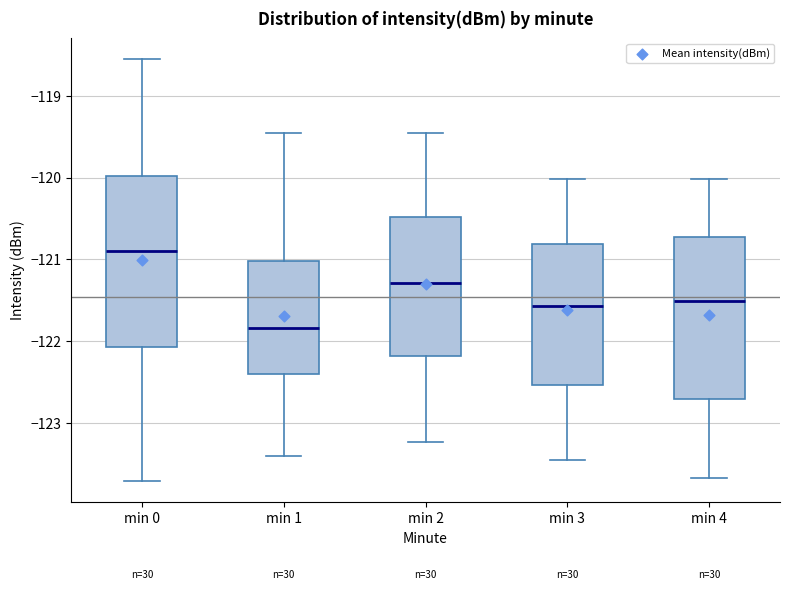

Where does the lower whisker of the box for min 2 end on the y-axis? The values are not printed on the chart, so give them approximately, as read against the axis.

-123.2